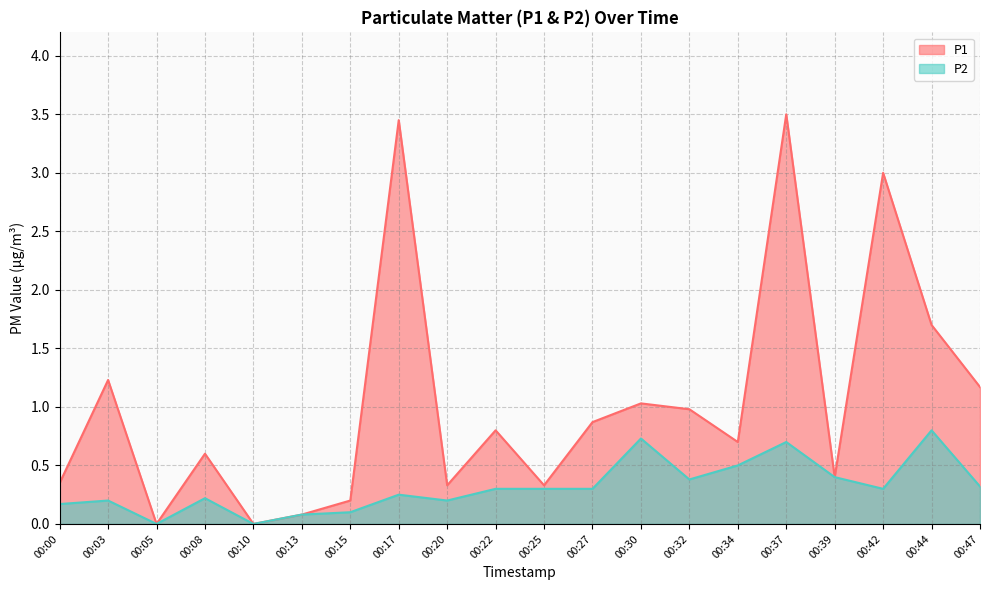

Reading left to right, transcribe all the data shown in this chart.

P1: 00:00=0.3	00:03=1.2	00:05=0.0	00:08=0.6	00:10=0.0	00:13=0.1	00:15=0.2	00:17=3.5	00:20=0.3	00:22=0.8	00:25=0.3	00:27=0.9	00:30=1.0	00:32=1.0	00:34=0.7	00:37=3.5	00:39=0.4	00:42=3.0	00:44=1.7	00:47=1.2
P2: 00:00=0.2	00:03=0.2	00:05=0.0	00:08=0.2	00:10=0.0	00:13=0.1	00:15=0.1	00:17=0.2	00:20=0.2	00:22=0.3	00:25=0.3	00:27=0.3	00:30=0.7	00:32=0.4	00:34=0.5	00:37=0.7	00:39=0.4	00:42=0.3	00:44=0.8	00:47=0.3